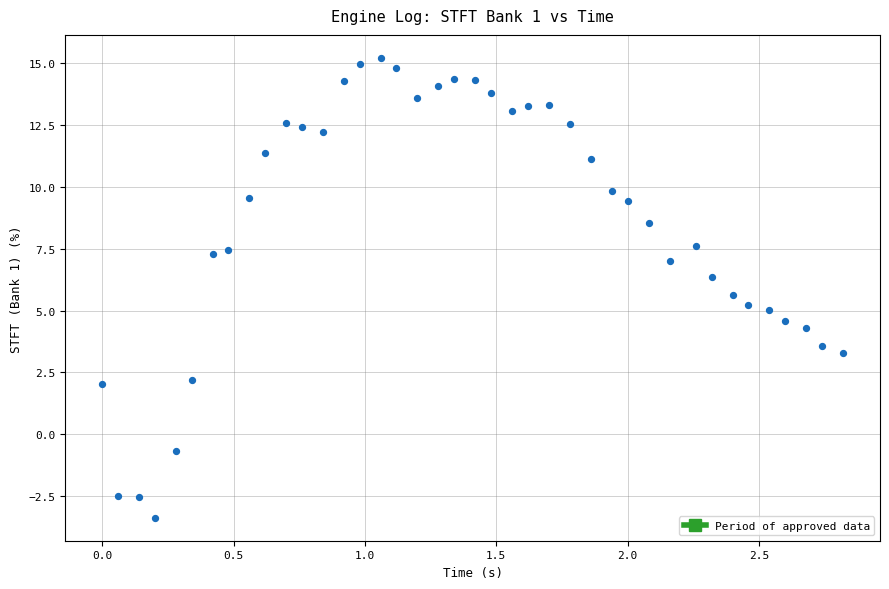

What is the range of Y values (max minus min)?

18.6